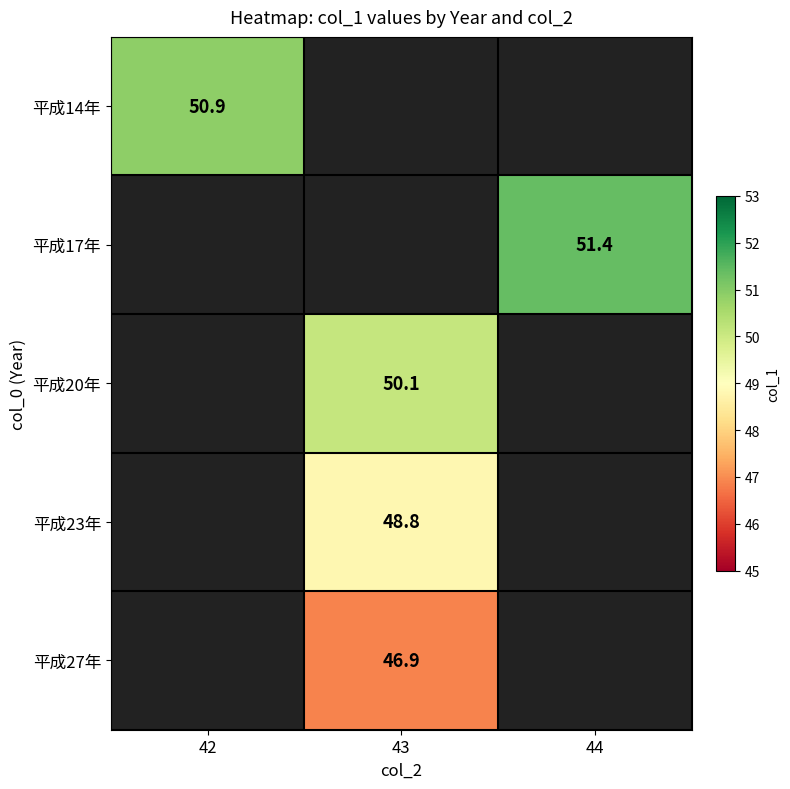

How many data points does each series have?

3